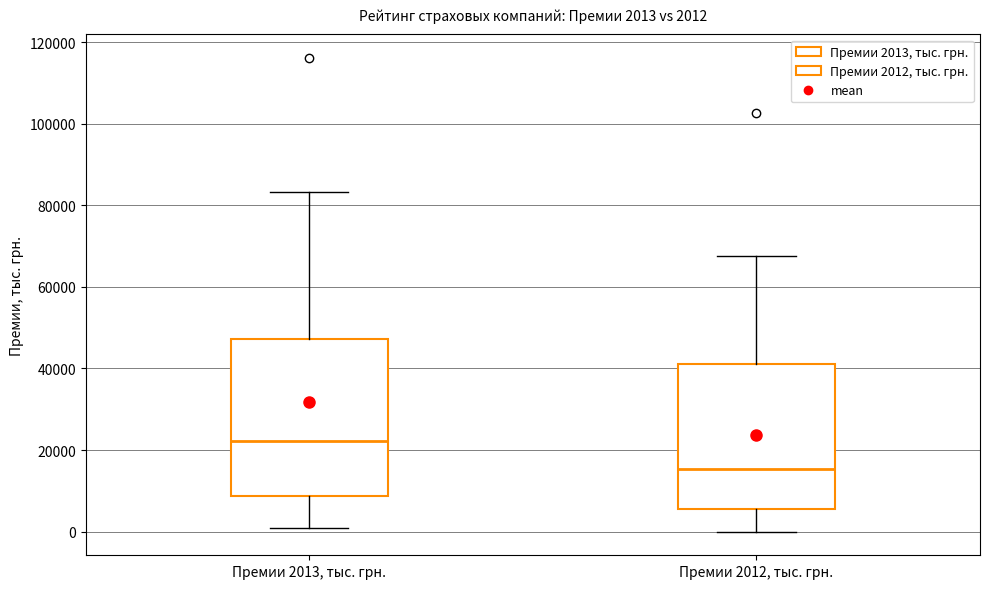

Which box is the tallest, from its lower edge to its upper edge?

Премии 2013, тыс. грн.